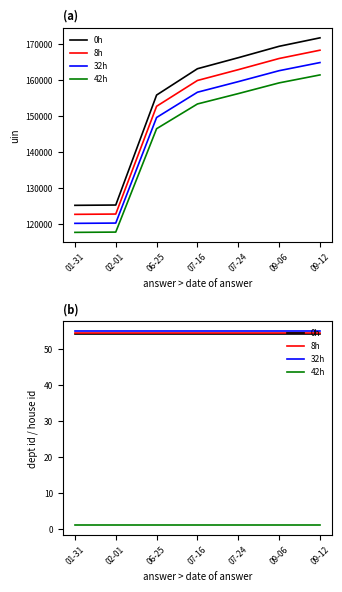

Which series has the widest spread of values?

0h